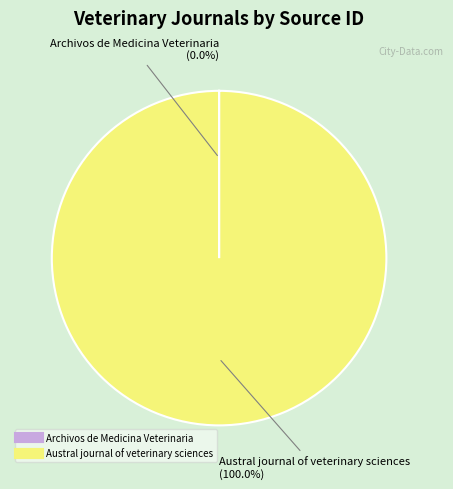

What is the largest slice in the pie chart?

Austral journal of veterinary sciences